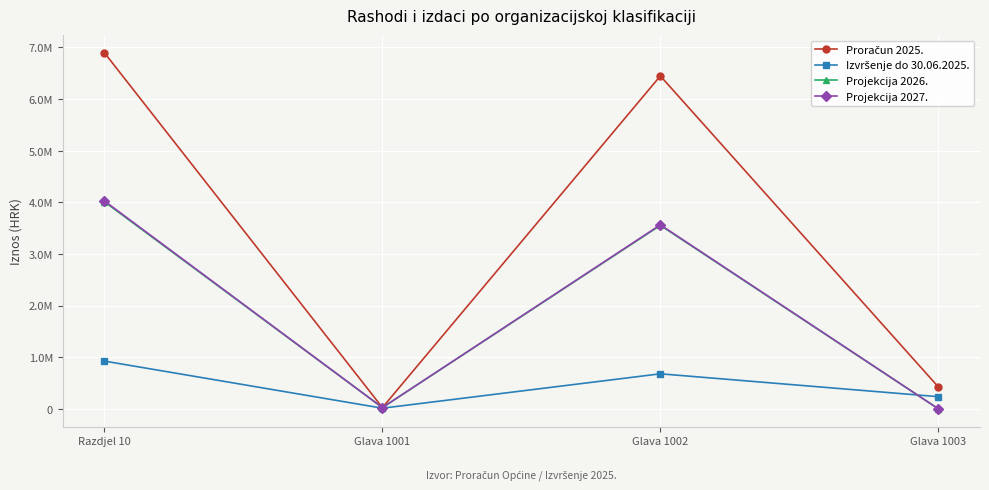

True or false: Projekcija 2026. and Proračun 2025. cross at least once.

False